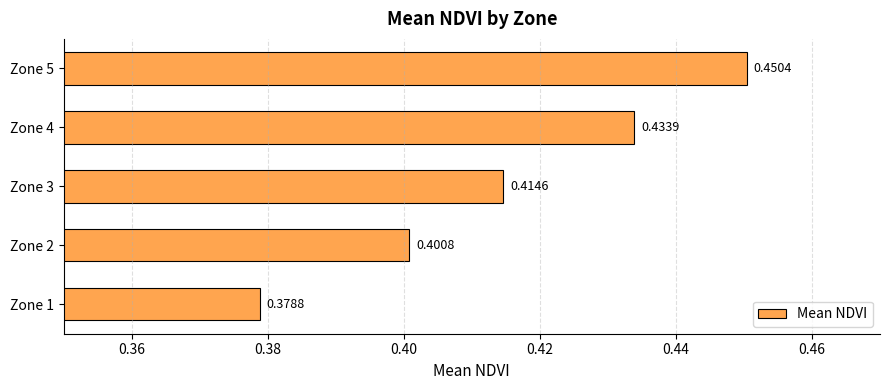

What is the sum of all values?

2.1